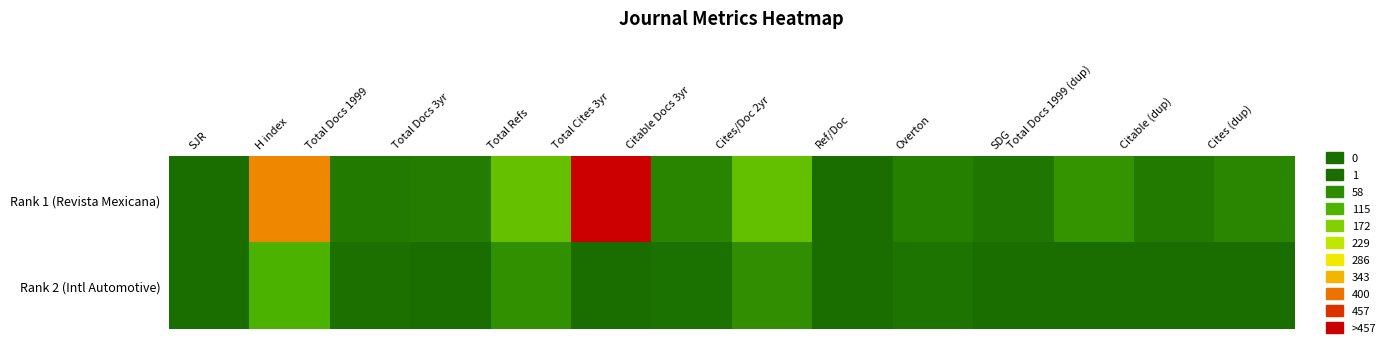

How many categories are shown in the chart?

14